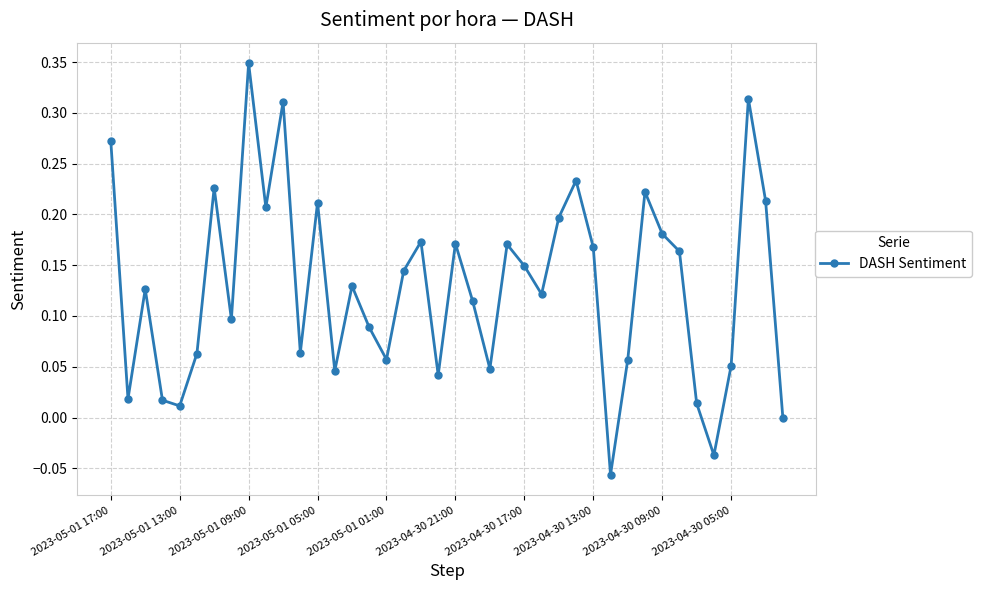

How many points are lower than both their immediate neighbors (excluding endpoints)?

12